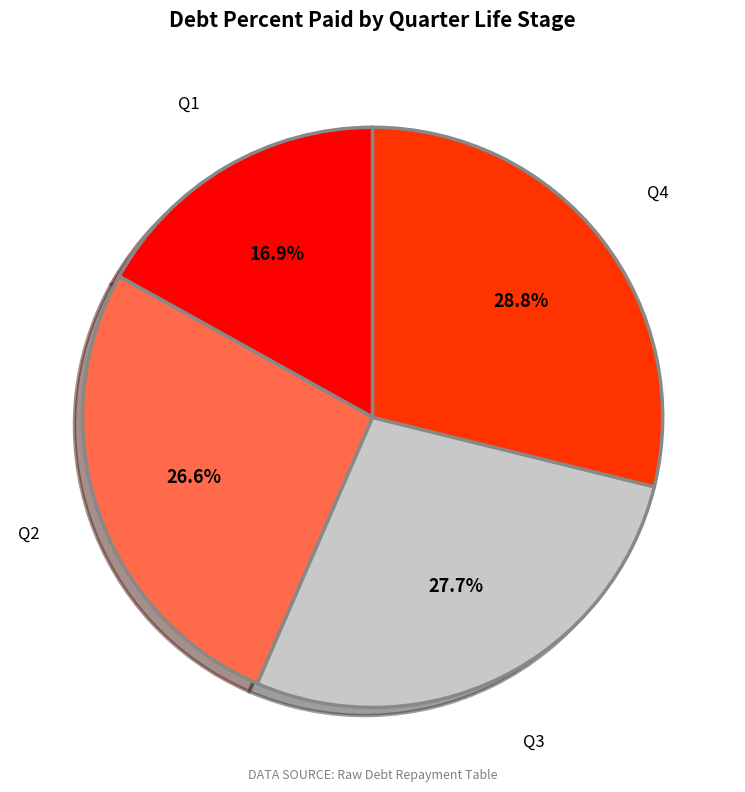

Does any single category account for the majority?

No